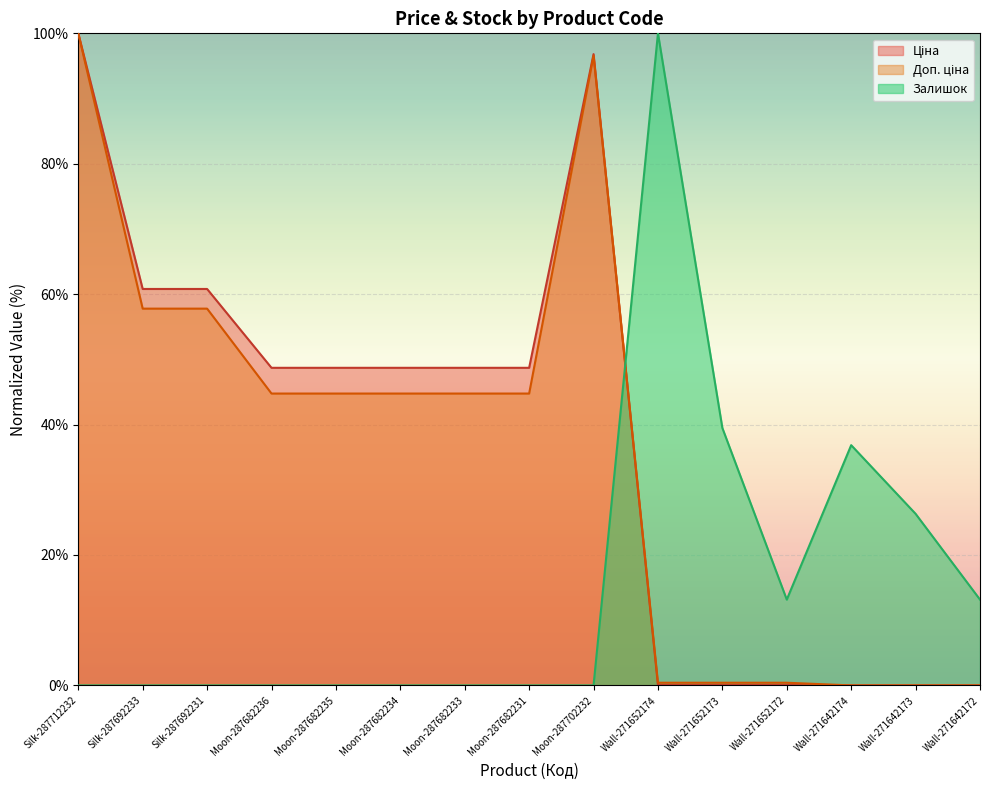

Is the value of Доп. ціна at Silk-287692233 greater than the value of Ціна at Wall-271652173?

Yes